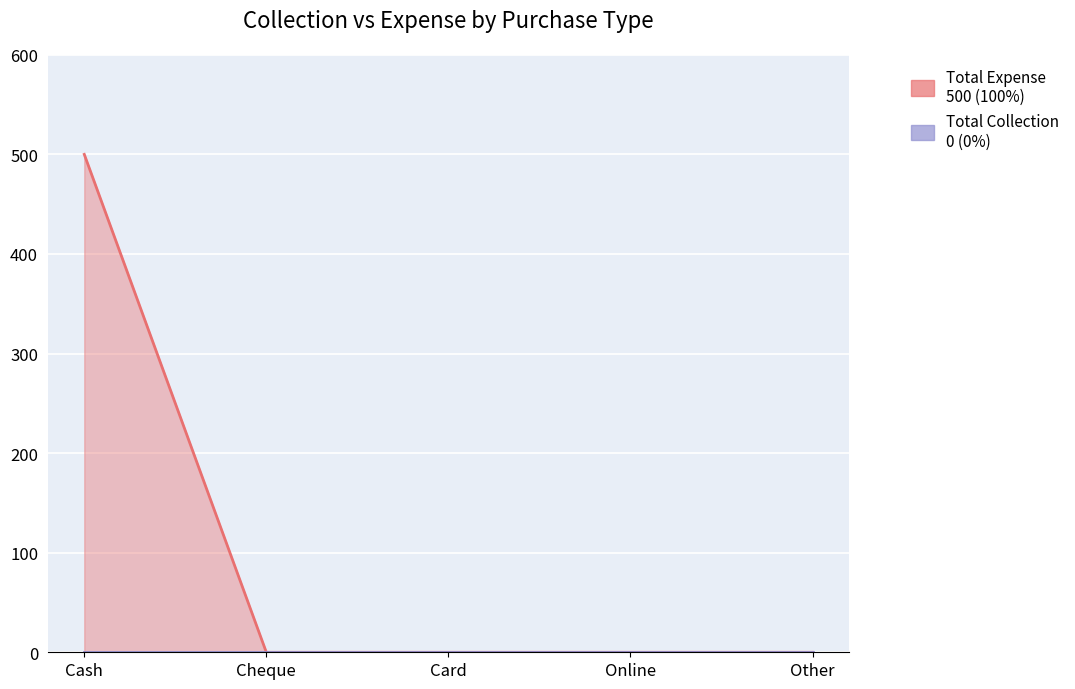

What is the greatest value displayed?

500